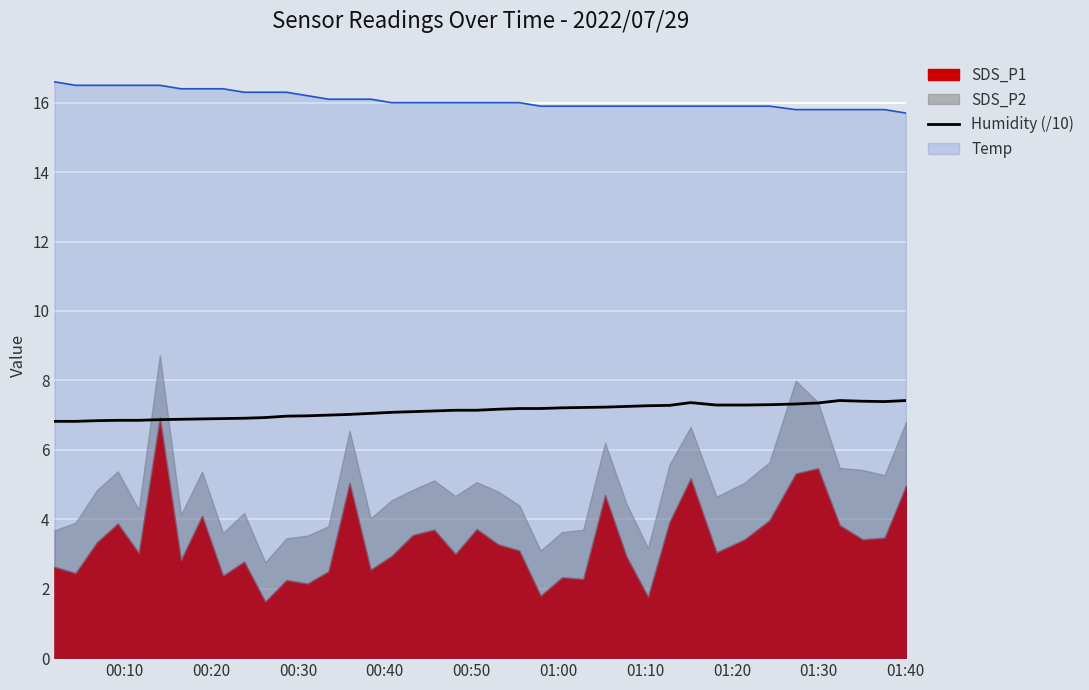

How many interior local valleys (lower than both neighbors) does the data have?

1